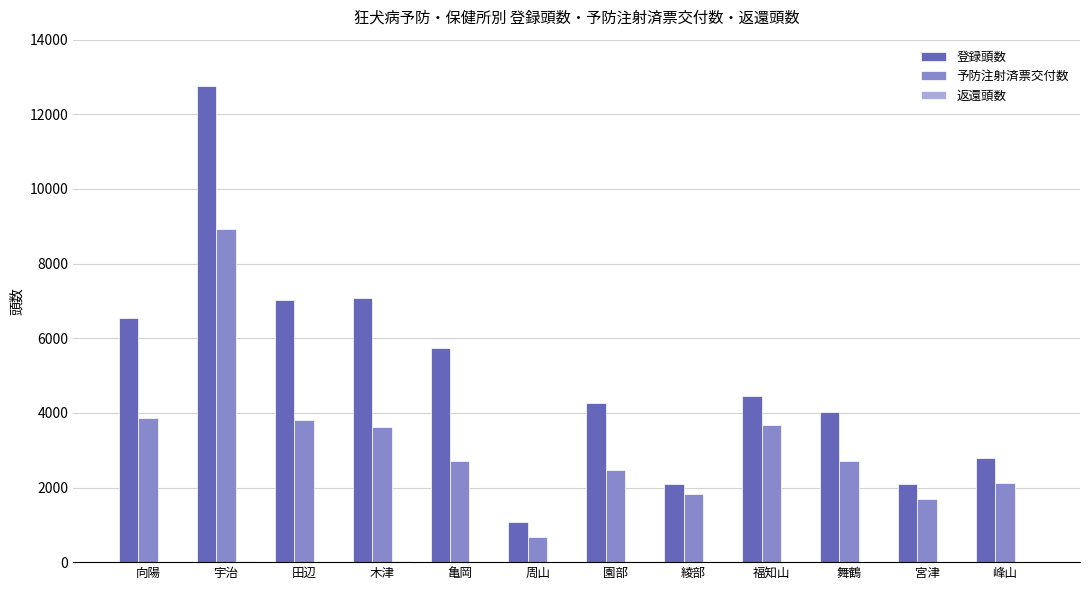

Between 周山 and 綾部, which series saw the biggest shift?

予防注射済票交付数